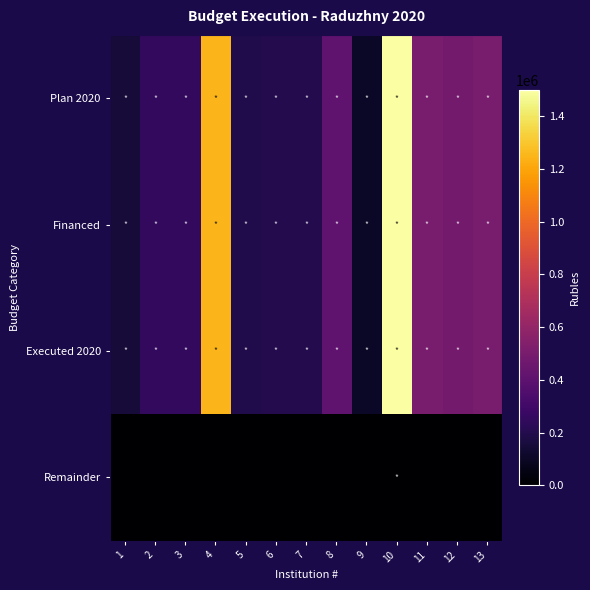

At 2, list the series in order from smallest to largest.

Remainder, Plan 2020, Financed, Executed 2020